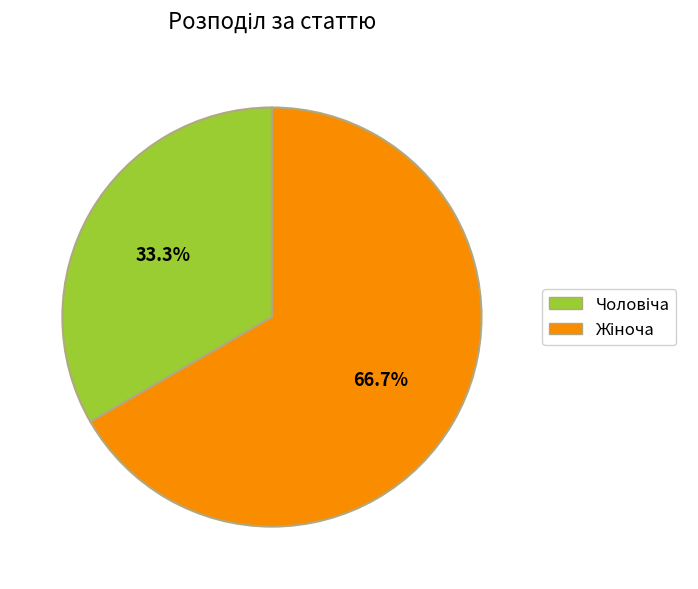

Does any single category account for the majority?

Yes